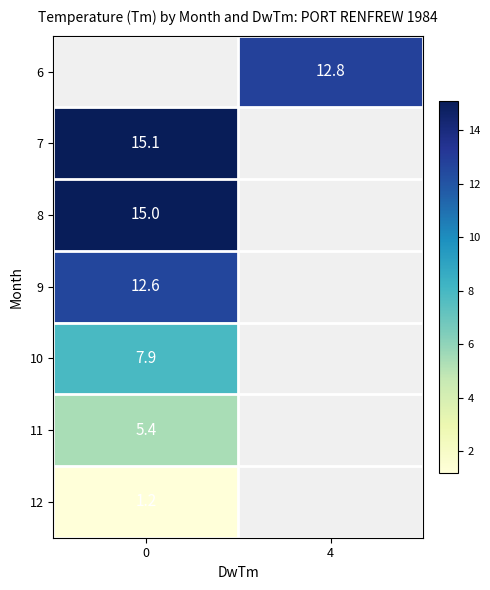

The value of 6 at 4 is 3.4. True or false?

False